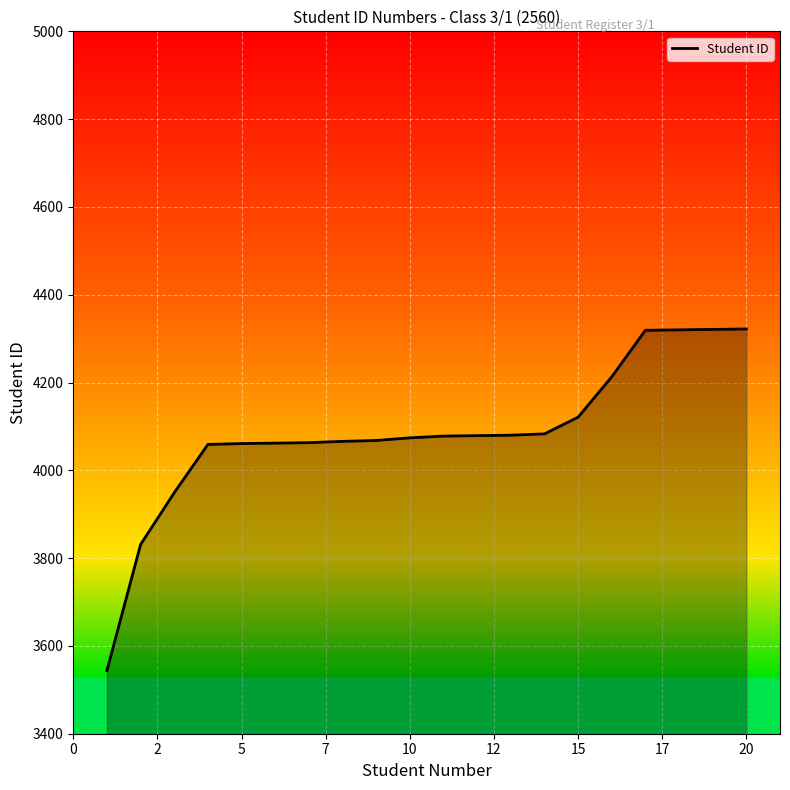

What is the minimum value shown in the chart?

3544